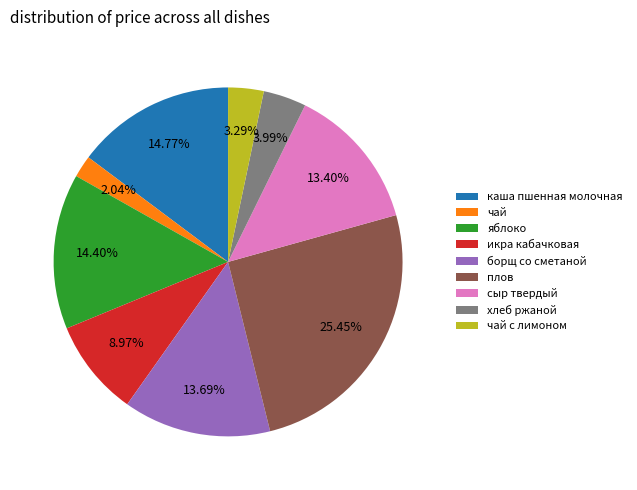

Does any single category account for the majority?

No